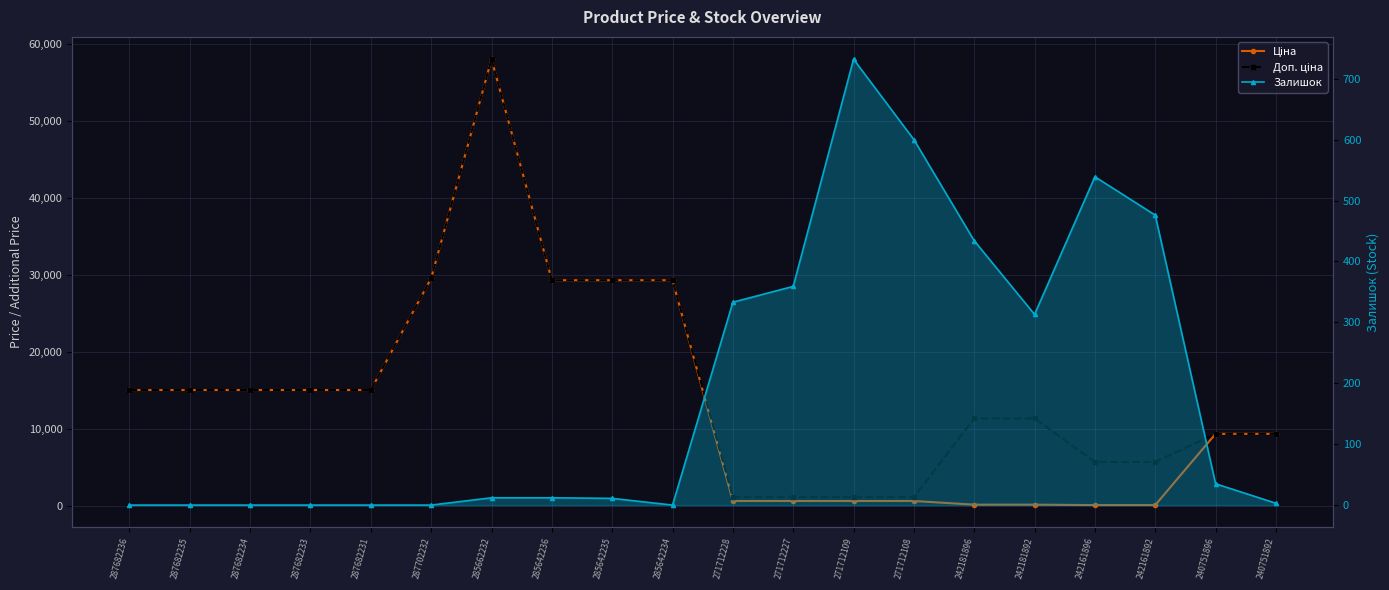

What is the approximate value of Доп. ціна at 287682235?

15019.2